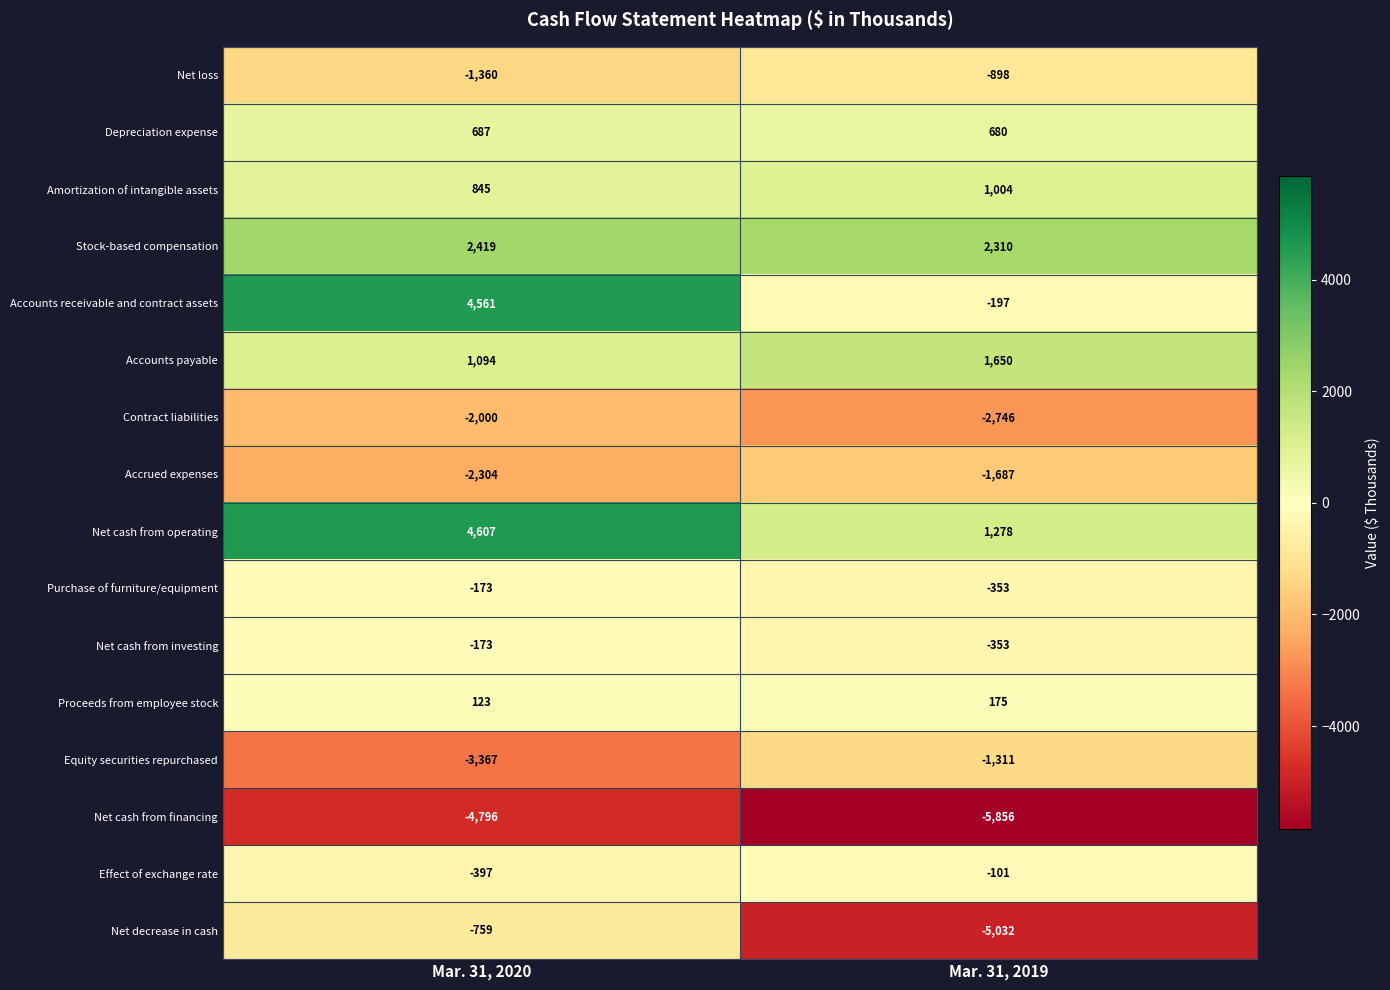

At which label does Equity securities repurchased reach its minimum?

Mar. 31, 2020